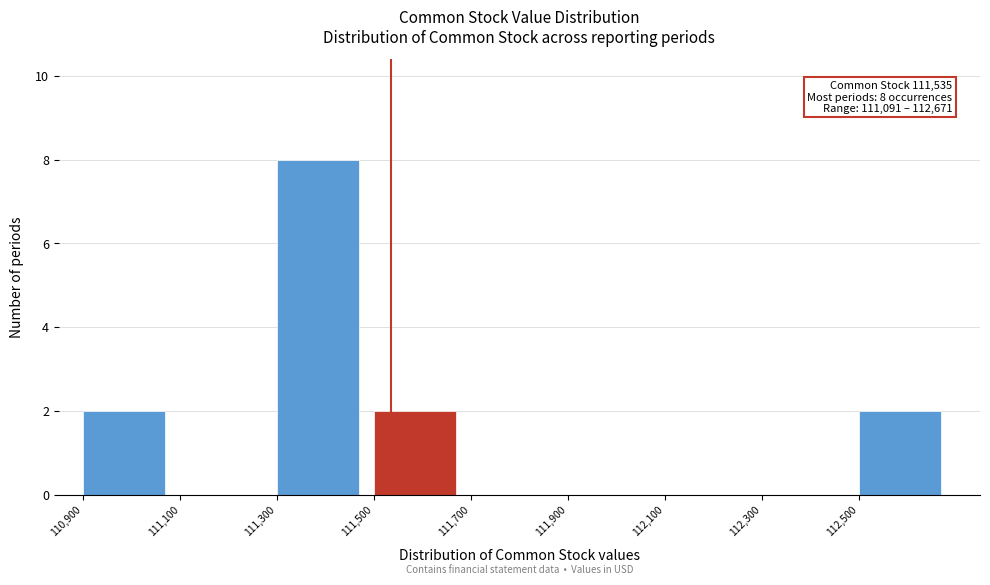

Over which range of the x-axis is the bar tallest?

111300 to 111500